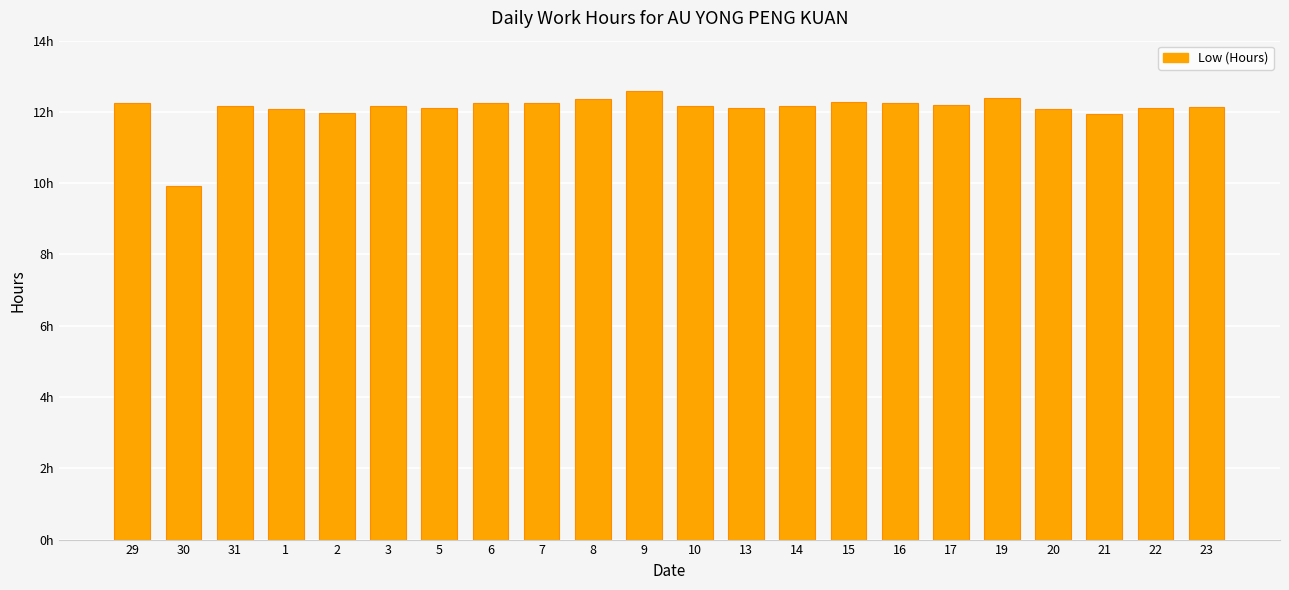

What is the sum of all values?

265.9